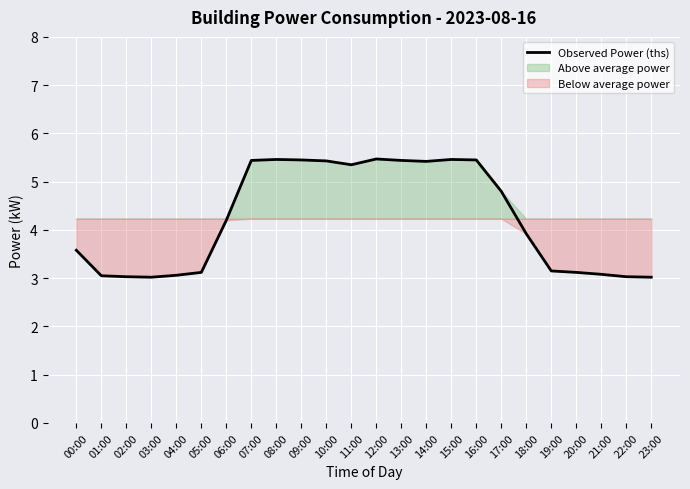

At which label does the data first exceed 4?

06:00